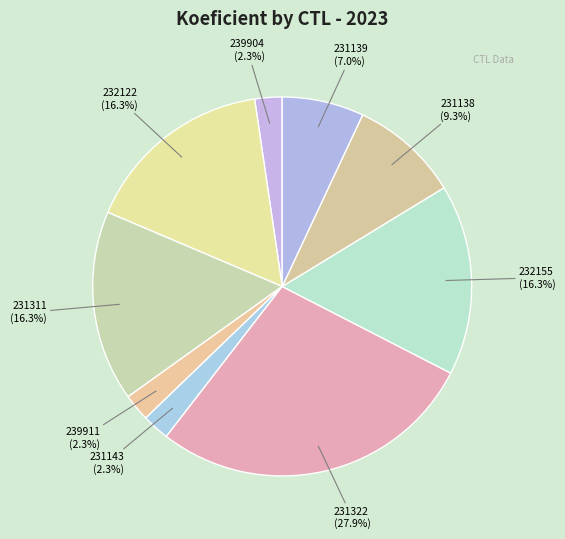

Is it true that 231138 is 9% of the pie?

True